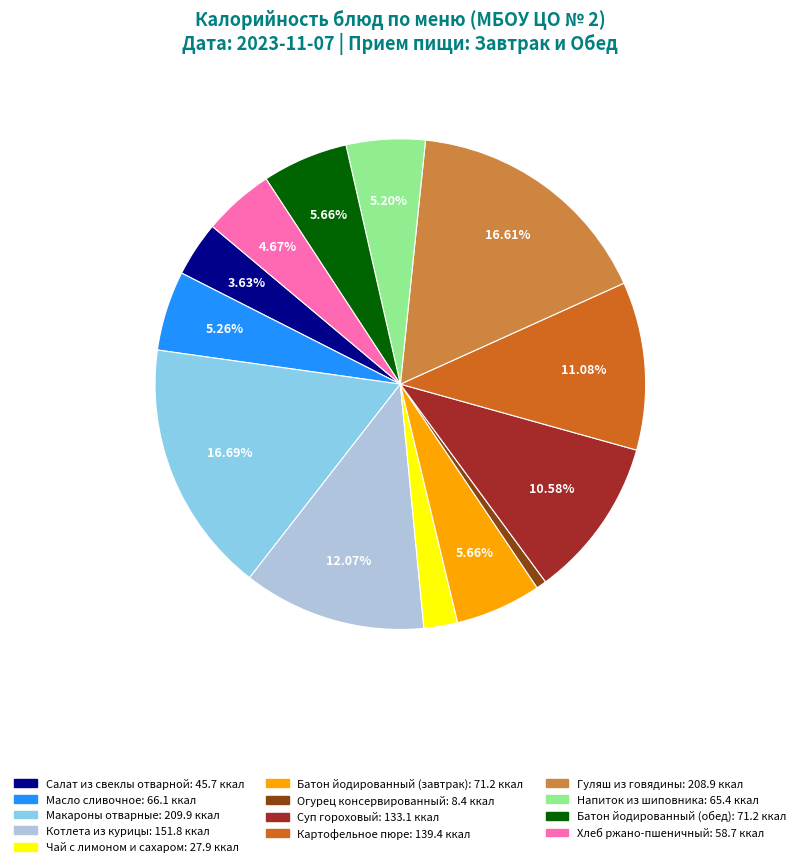

Count the number of slices in the pie.

13